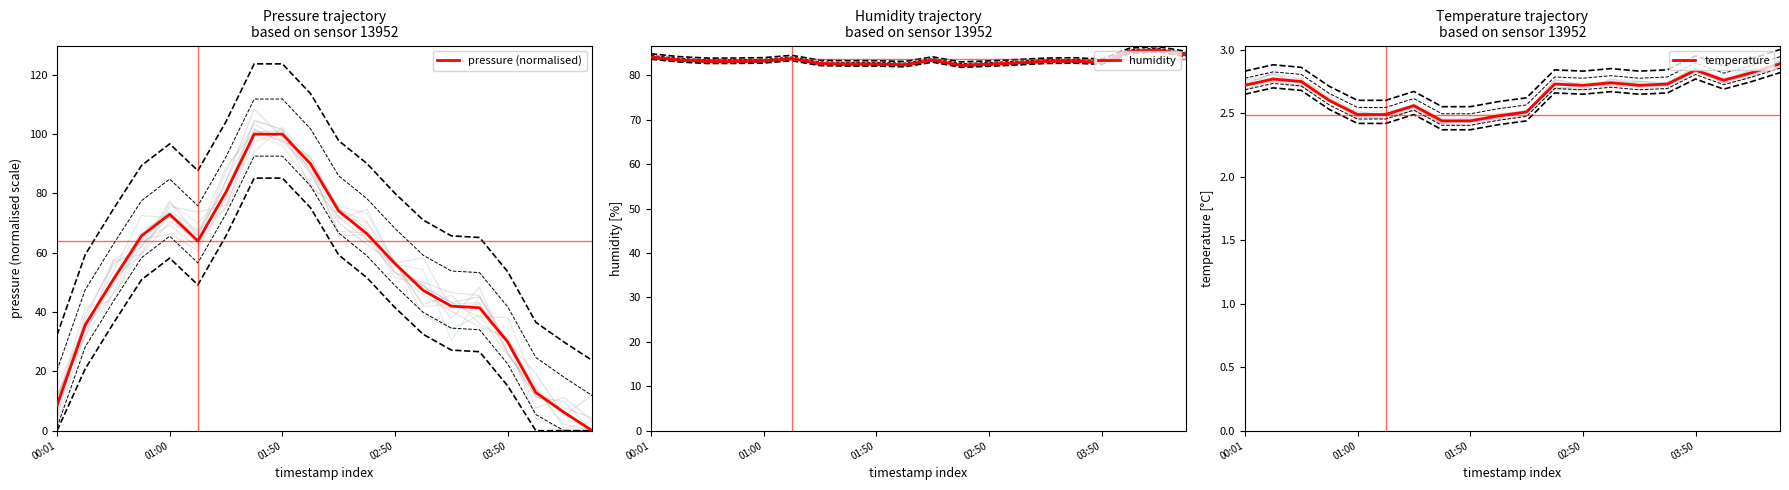

What position from the right is 9?

11